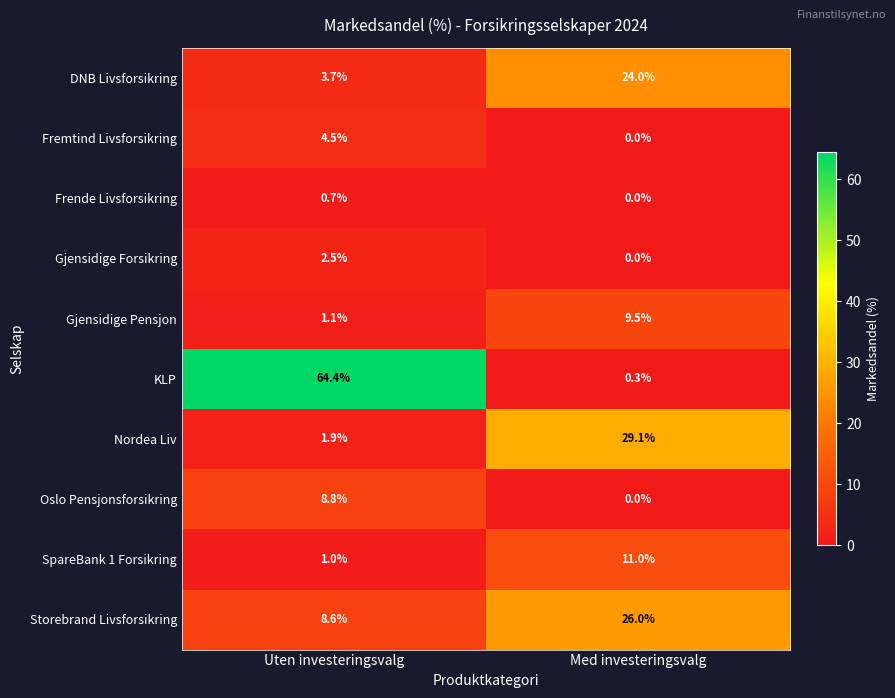

Which series changed the most between Uten investeringsvalg and Med investeringsvalg?

KLP